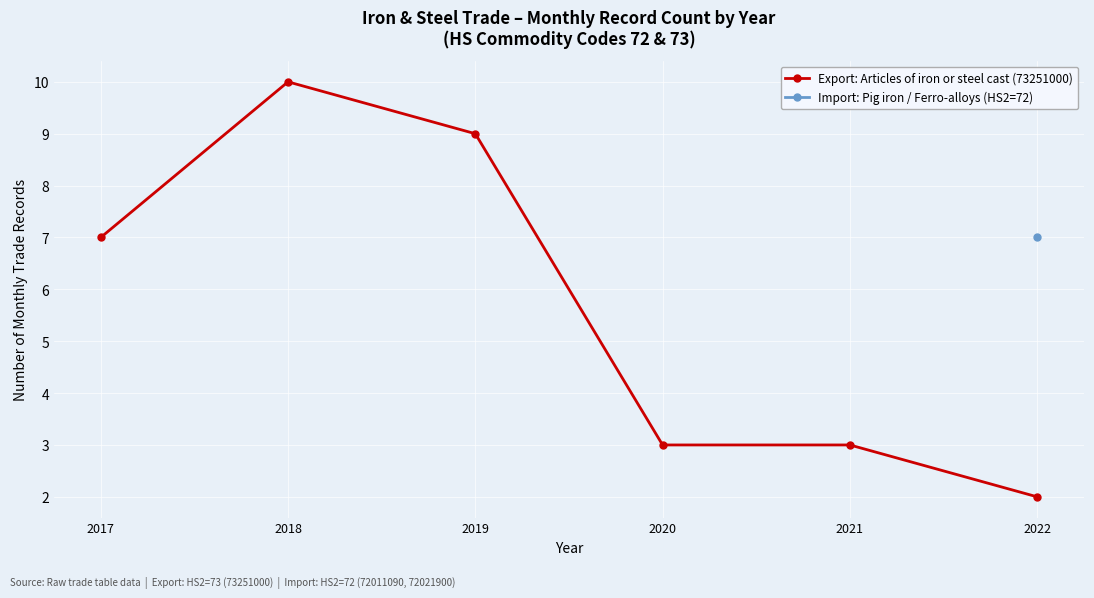

How many lines are shown in the chart?

1